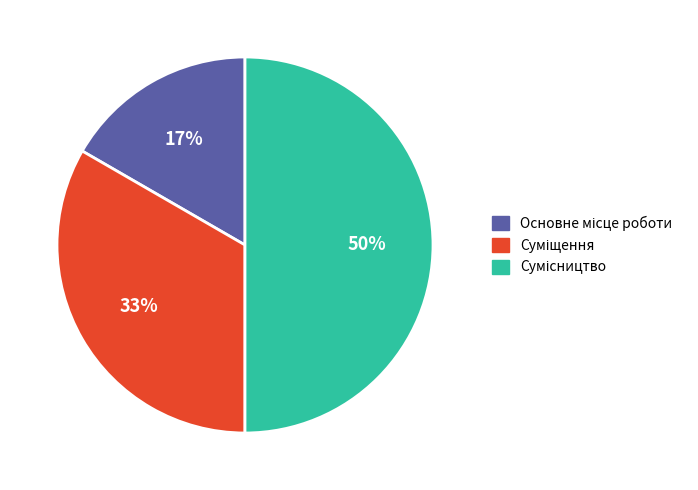

To the nearest percent, what is the difference between the largest and smallest slice percentages?

33%